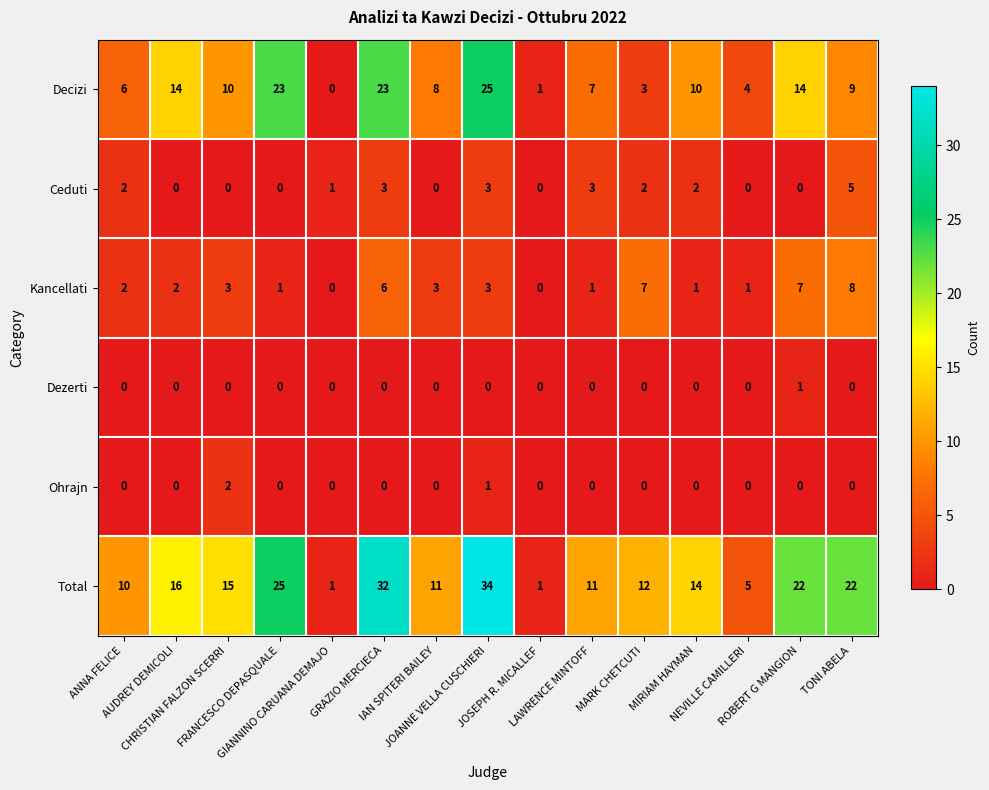

What is the greatest value displayed?

34